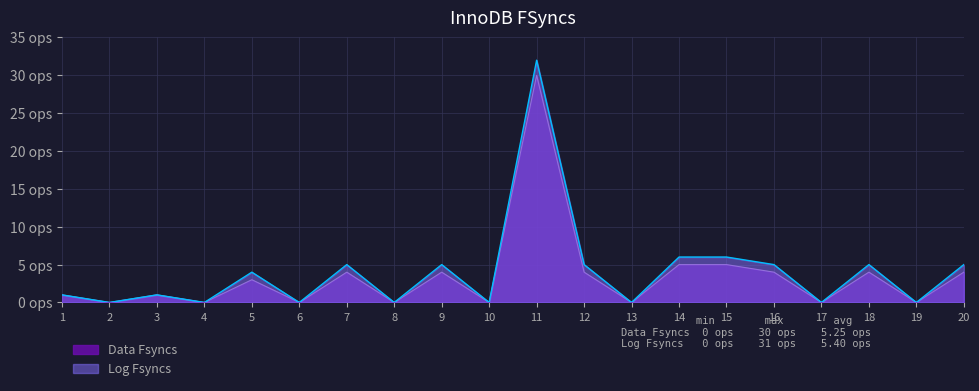

Does the chart display data point markers on the line(s)?

No